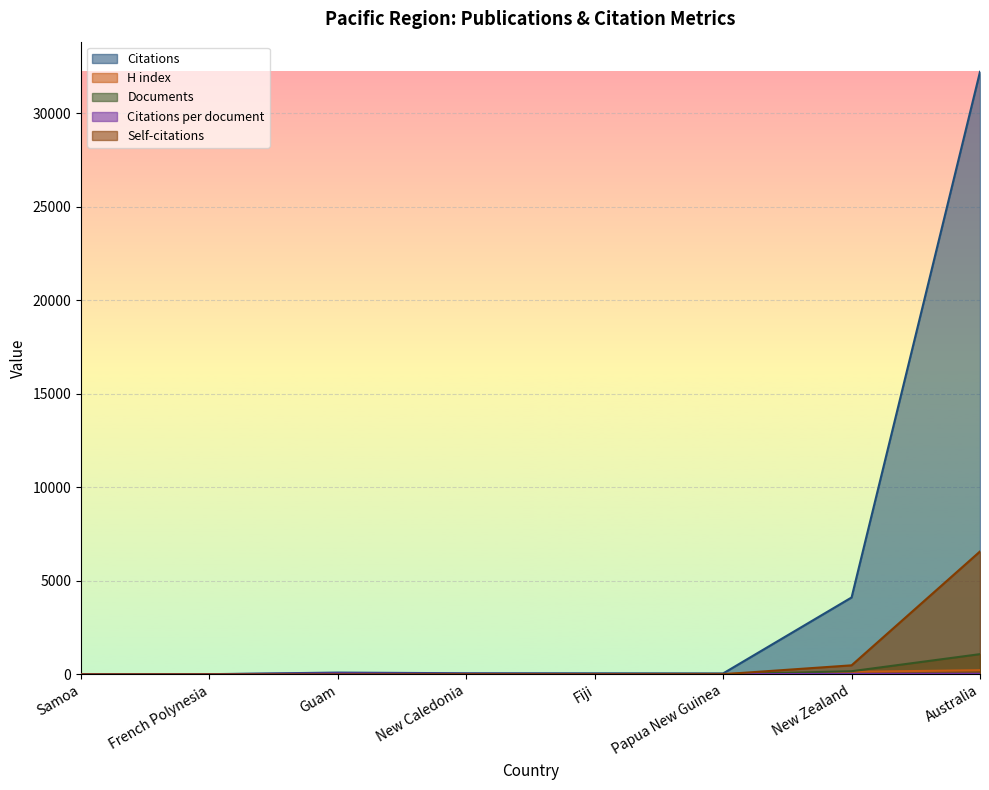

After their last crossing, which series has the higher values: H index or Citations per document?

H index